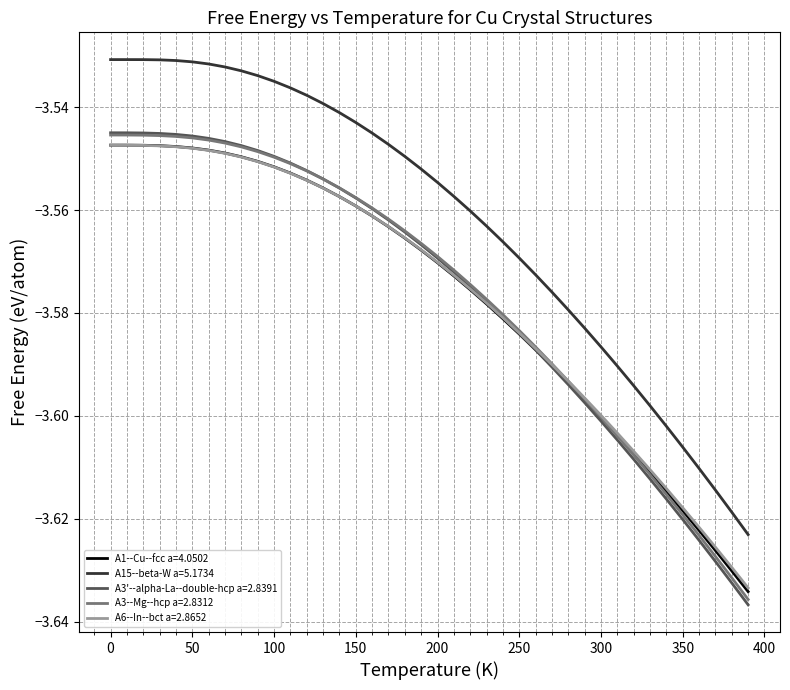

True or false: A1--Cu--fcc a=4.0502 and A15--beta-W a=5.1734 cross at least once.

False